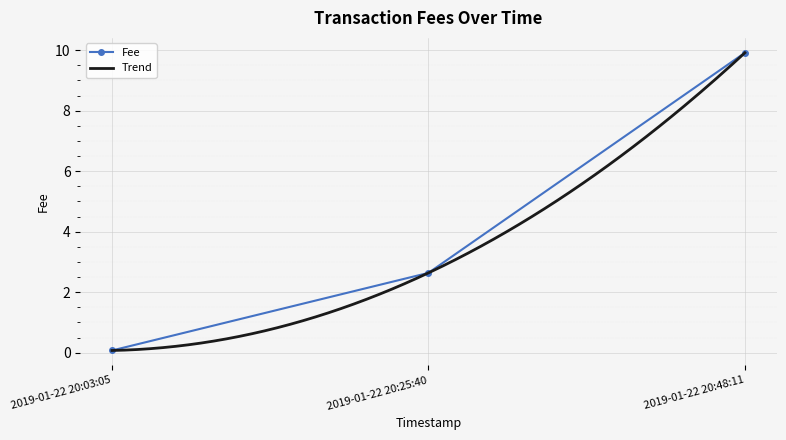

Rank the categories by value from highest to lowest.

2019-01-22 20:48:11, 2019-01-22 20:25:40, 2019-01-22 20:03:05